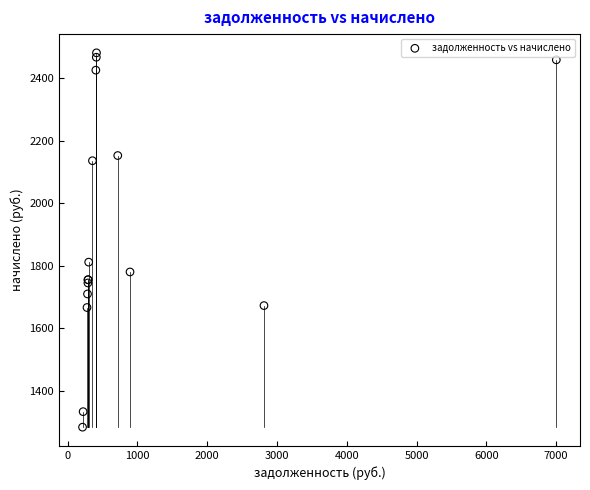

What Y value in the scatter plot is closest to 1882?

1811.6